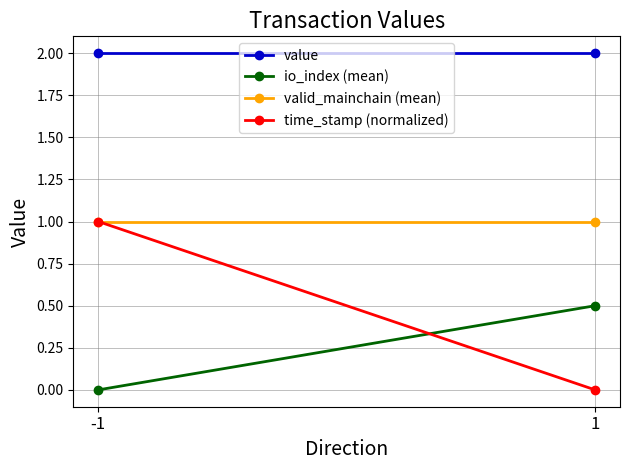

Which series has the widest spread of values?

time_stamp (normalized)